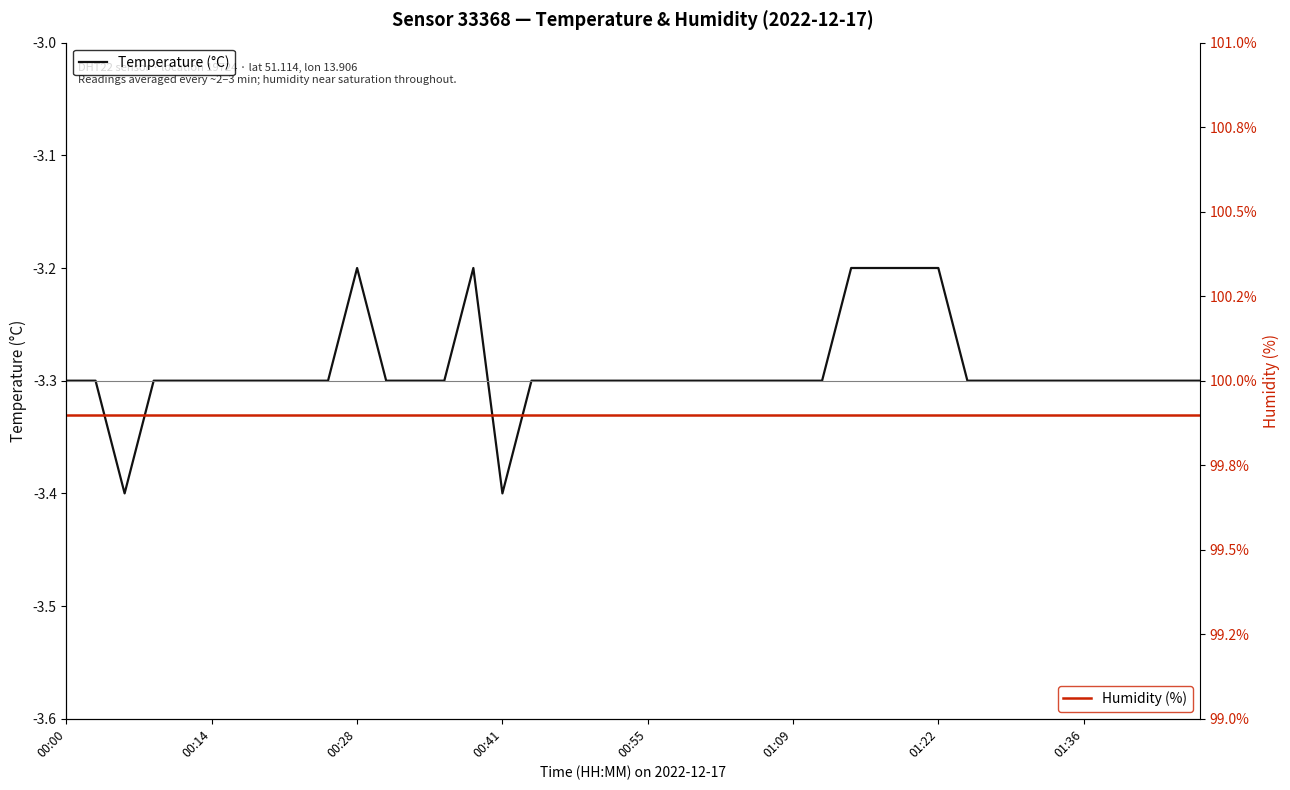

What is the lowest value of the Temperature (°C) series?

-3.4